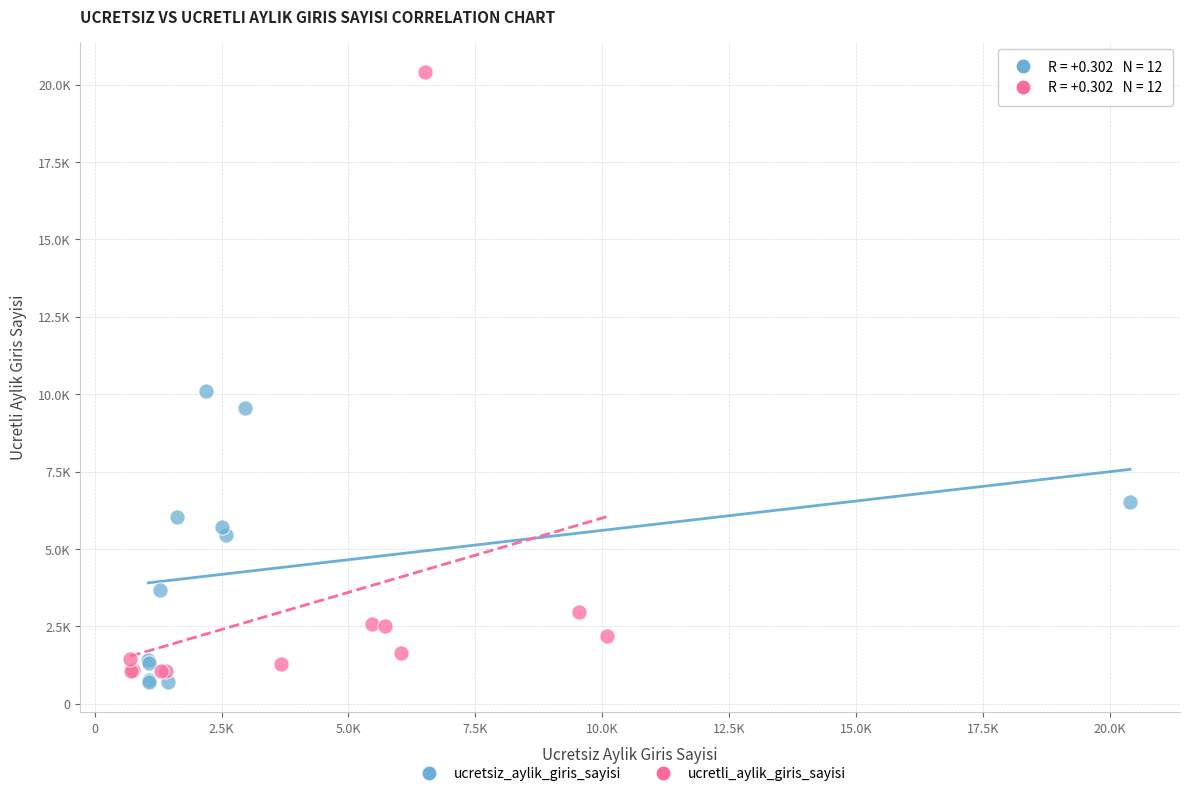

What are all the series names shown in the legend?

ucretsiz_aylik_giris_sayisi, ucretli_aylik_giris_sayisi